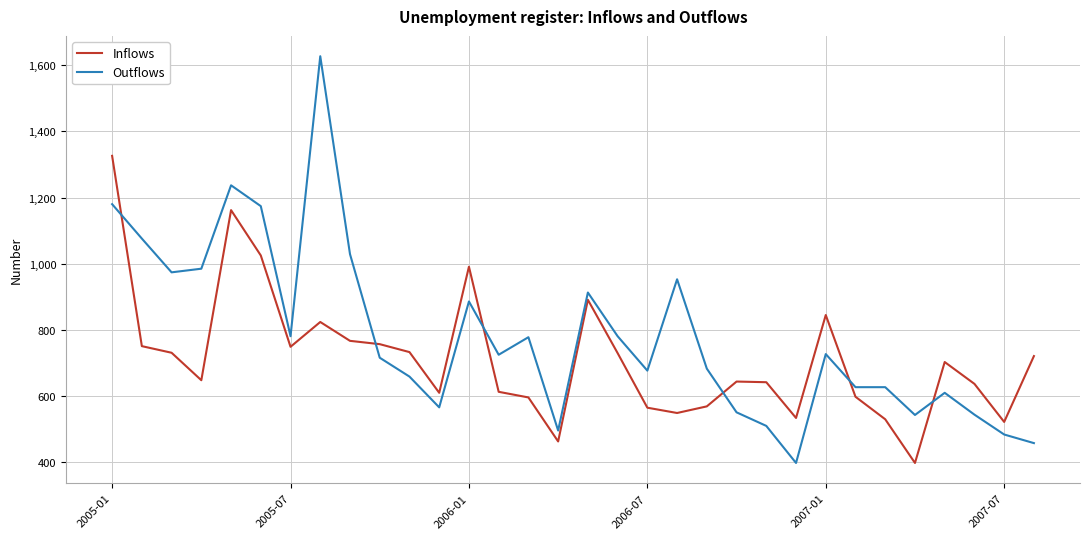

What is the difference between the second highest and minimum values in the Outflows series?

839